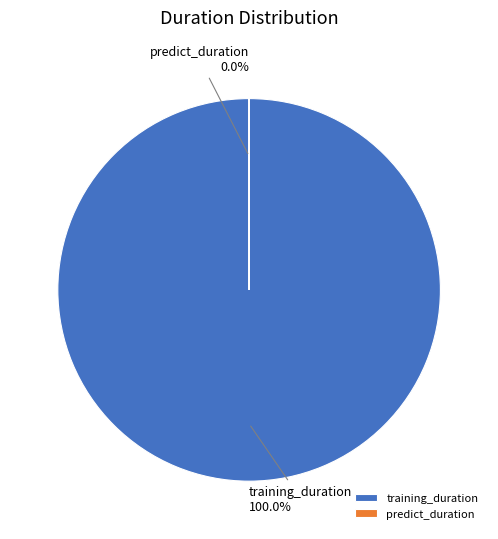

Which slice is the largest?

training_duration